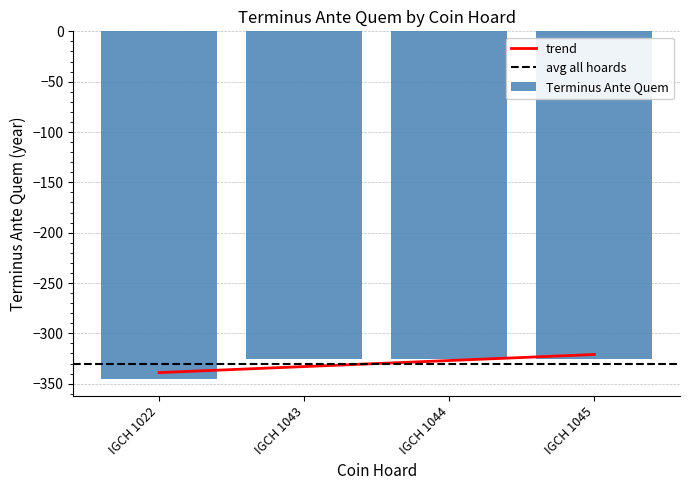

What is the difference between the maximum and minimum values?

20